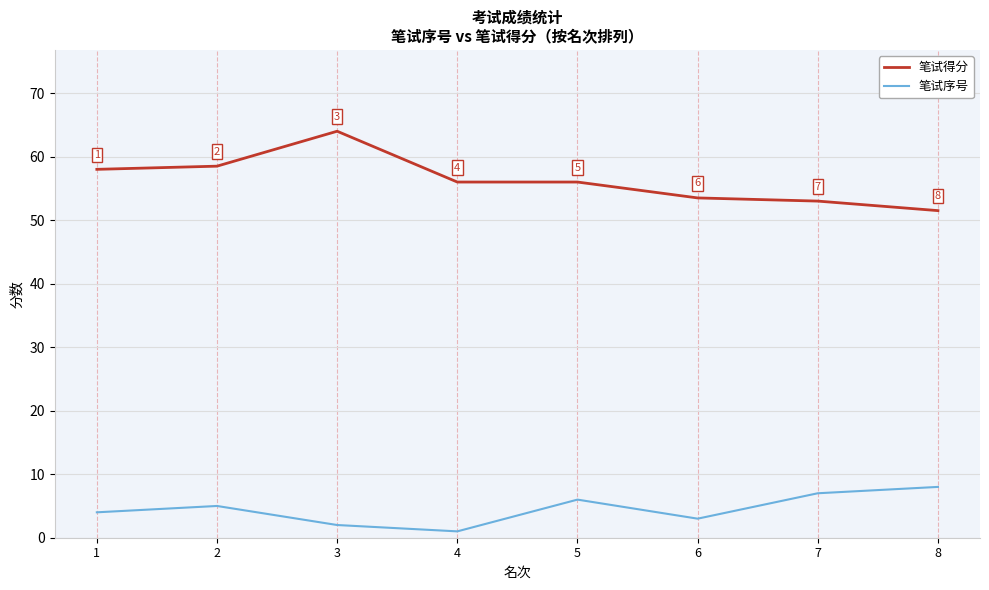

What is the smallest value displayed?

1.0